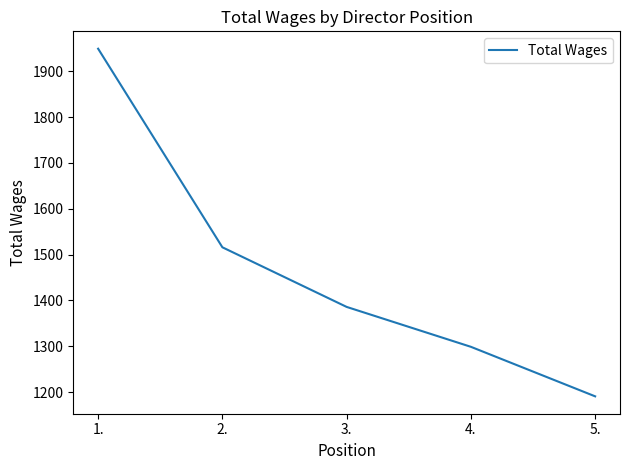

At which label does the data first exceed 1386?

1.